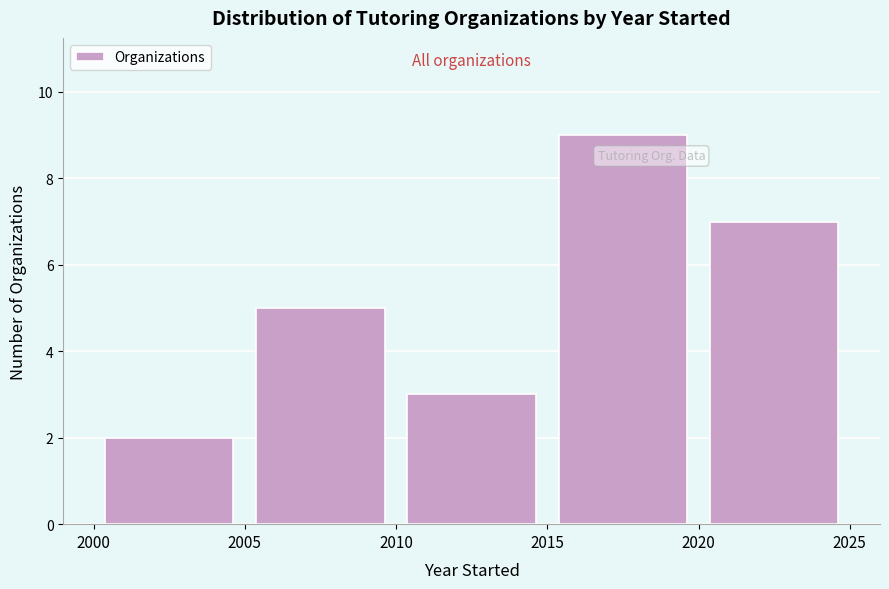

Reading left to right, transcribe this chart: for each bar, give the range it covers on the x-axis and its height. The values are not printed on the chart, so give them approximately, as read against the axis.

2000 to 2005: 2
2005 to 2010: 5
2010 to 2015: 3
2015 to 2020: 9
2020 to 2025: 7